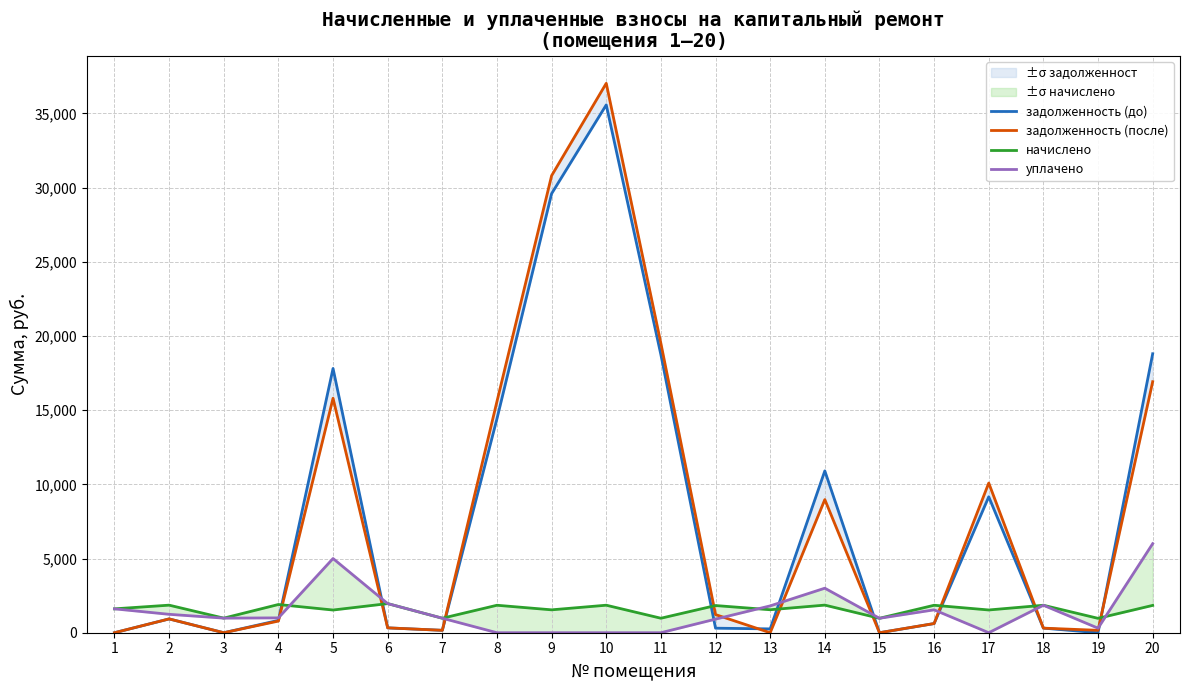

Reading left to right, list all the values displayed in this chart.

задолженность (до): 1=0.0	2=930.8	3=0.0	4=831.2	5=17806.3	6=327.7	7=161.8	8=14422.4	9=29587.5	10=35566.0	11=18728.6	12=305.3	13=258.2	14=10904.4	15=0.0	16=616.9	17=9160.2	18=309.1	19=0.0	20=18796.2
задолженность (после): 1=0.0	2=930.2	3=0.0	4=785.0	5=15798.5	6=327.0	7=161.9	8=15587.0	9=30797.9	10=37021.0	11=19494.7	12=1221.1	13=0.0	14=8971.5	15=0.0	16=619.1	17=10086.6	18=308.8	19=161.6	20=16914.0
начислено: 1=1609.1	2=1857.1	3=982.6	4=1901.6	5=1529.6	6=1962.1	7=976.3	8=1850.8	9=1542.3	10=1853.9	11=976.3	12=1831.7	13=1548.7	14=1860.3	15=973.1	16=1850.8	17=1532.8	18=1850.8	19=969.9	20=1841.2
уплачено: 1=1609.1	2=1240.5	3=983.6	4=1000.0	5=5000.0	6=1962.1	7=977.0	8=0.0	9=0.0	10=0.0	11=0.0	12=915.8	13=1808.5	14=3000.0	15=973.1	16=1542.3	17=0.0	18=1851.1	19=306.0	20=6000.0